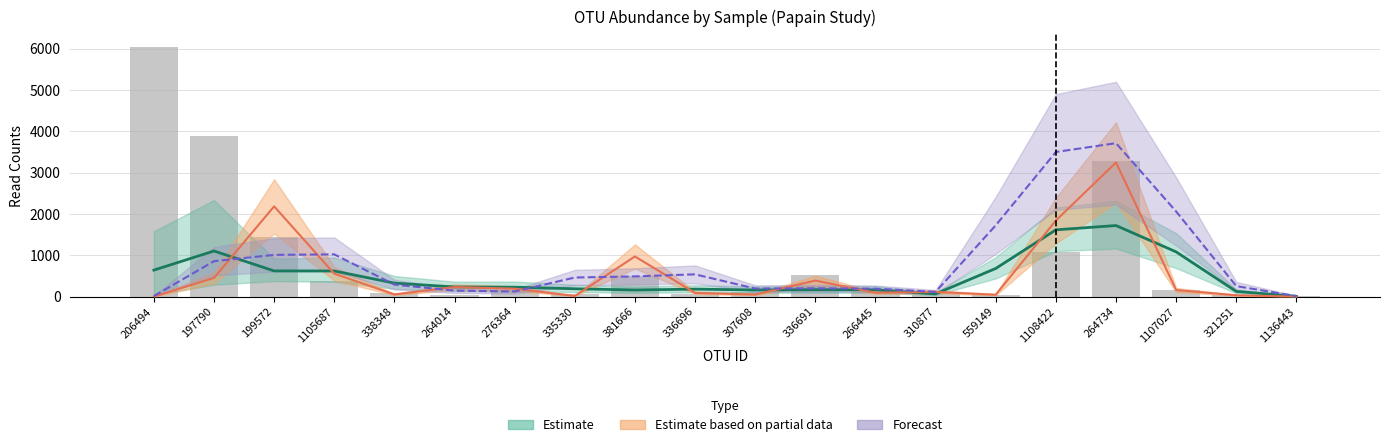

Reading right to left, list all the values displayed in this chart.

1136443=24	321251=33	1107027=165	264734=3281	1108422=1086	559149=43	310877=79	266445=104	336691=525	307608=112	336696=53	381666=492	335330=57	276364=150	264014=30	338348=81	1105687=370	199572=1445	197790=3887	206494=6045